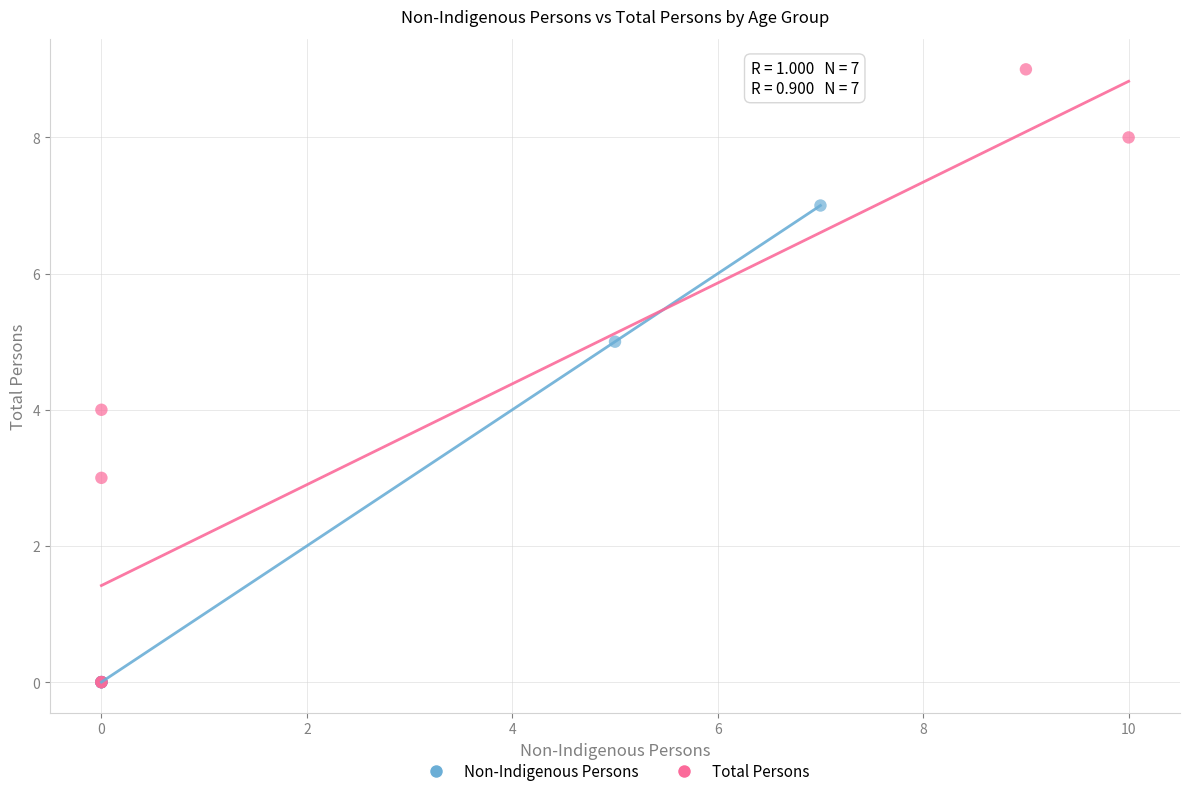

Which series contains the highest Y value?

Total Persons